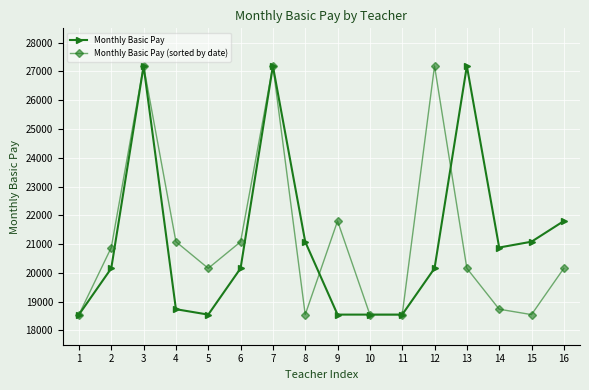

Which series changed the most between 2 and 11?

Monthly Basic Pay (sorted by date)